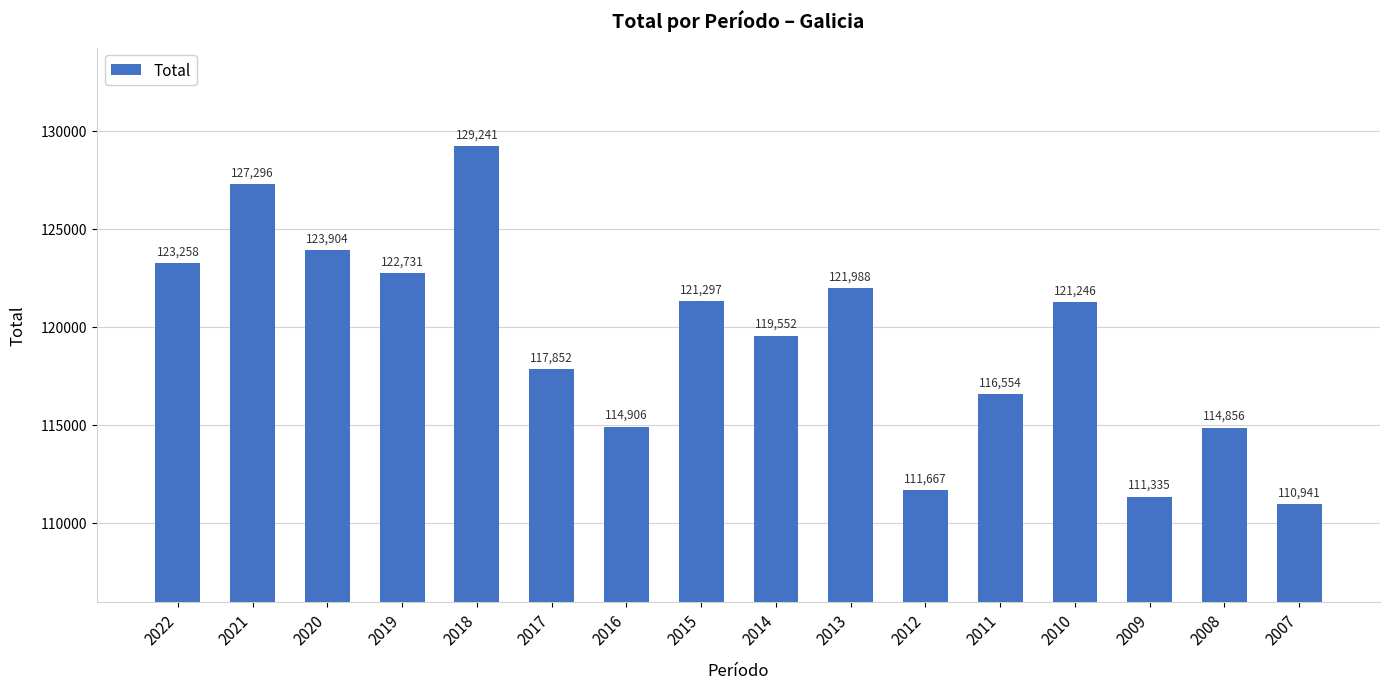

What is the value of the 6th bar from the left?

117852